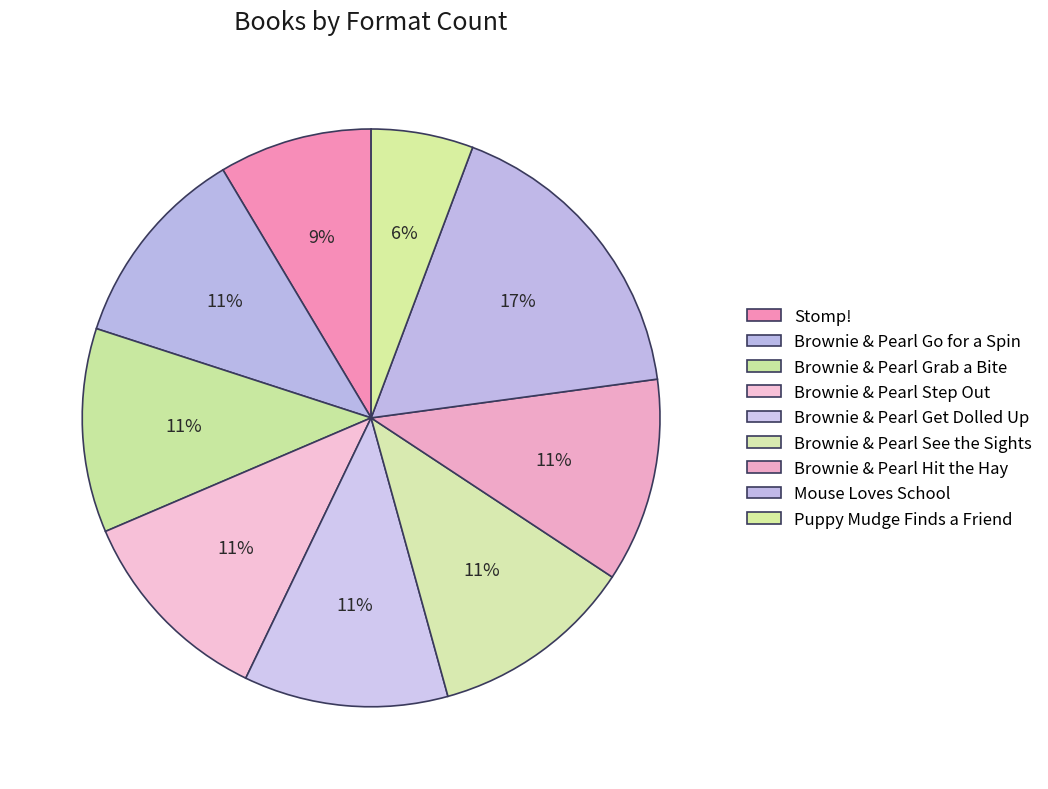

How many segments does this pie chart have?

9